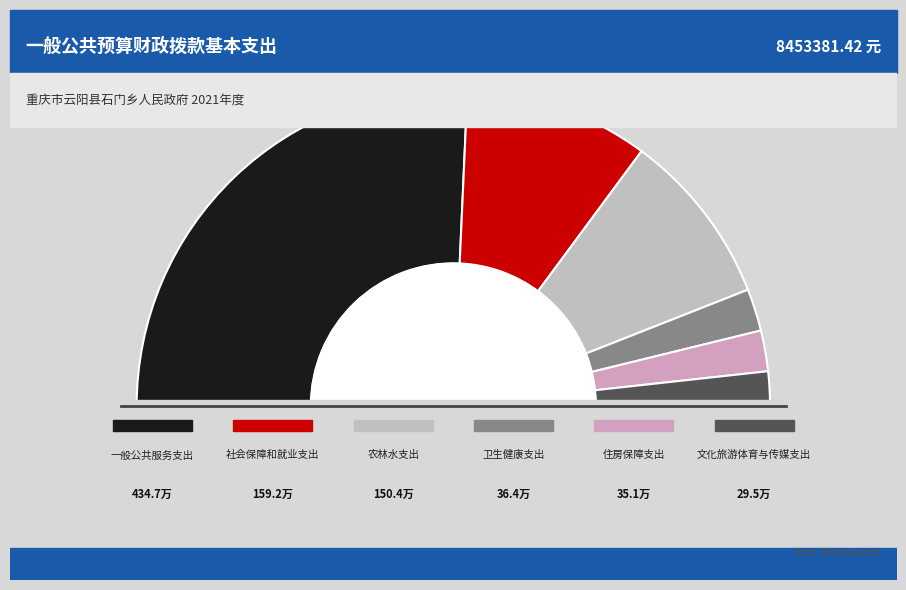

Combined, what portion of the pie is 社会保障和就业支出 and 一般公共服务支出?

70.3%